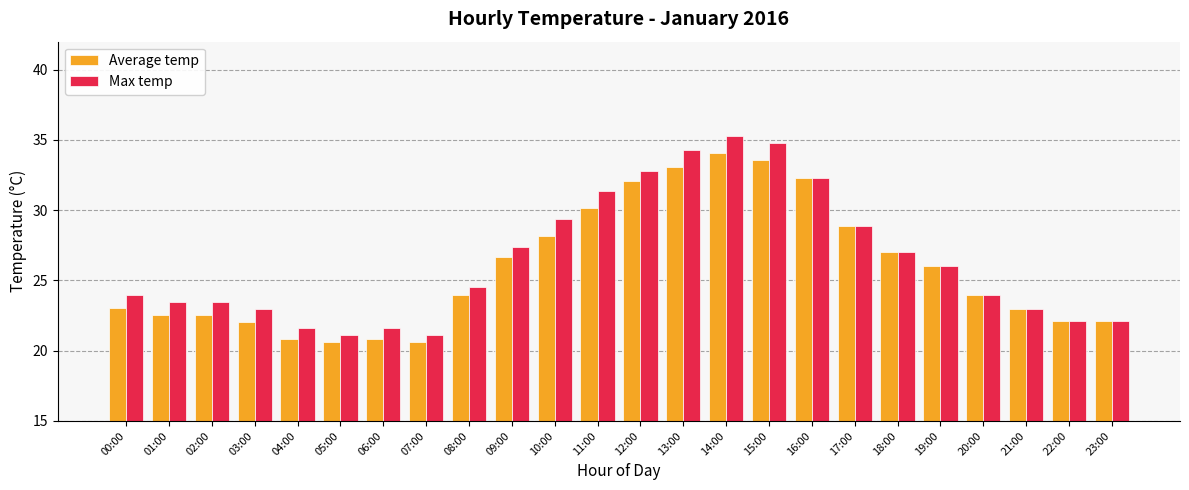

How many categories are shown in the chart?

24